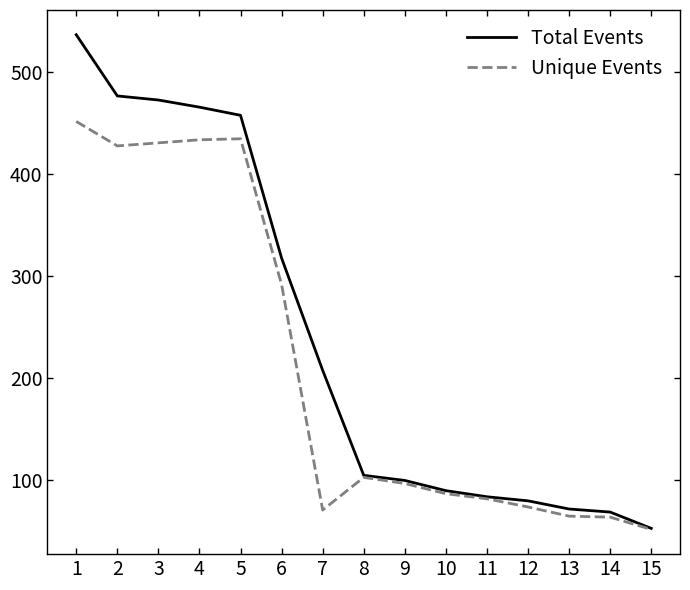

Rank the series by their maximum value, from highest to lowest.

Total Events, Unique Events